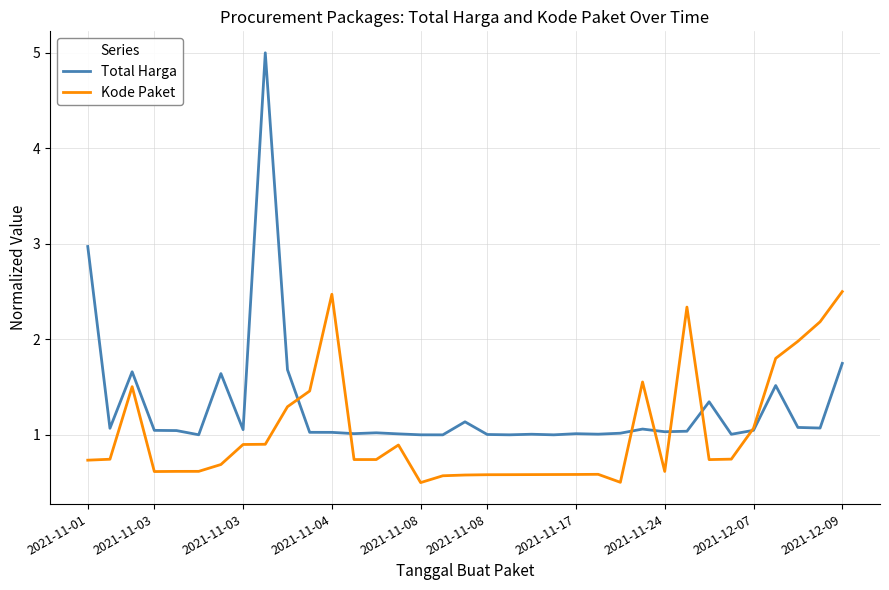

List the series in order of their overall mean, highest first.

Total Harga, Kode Paket